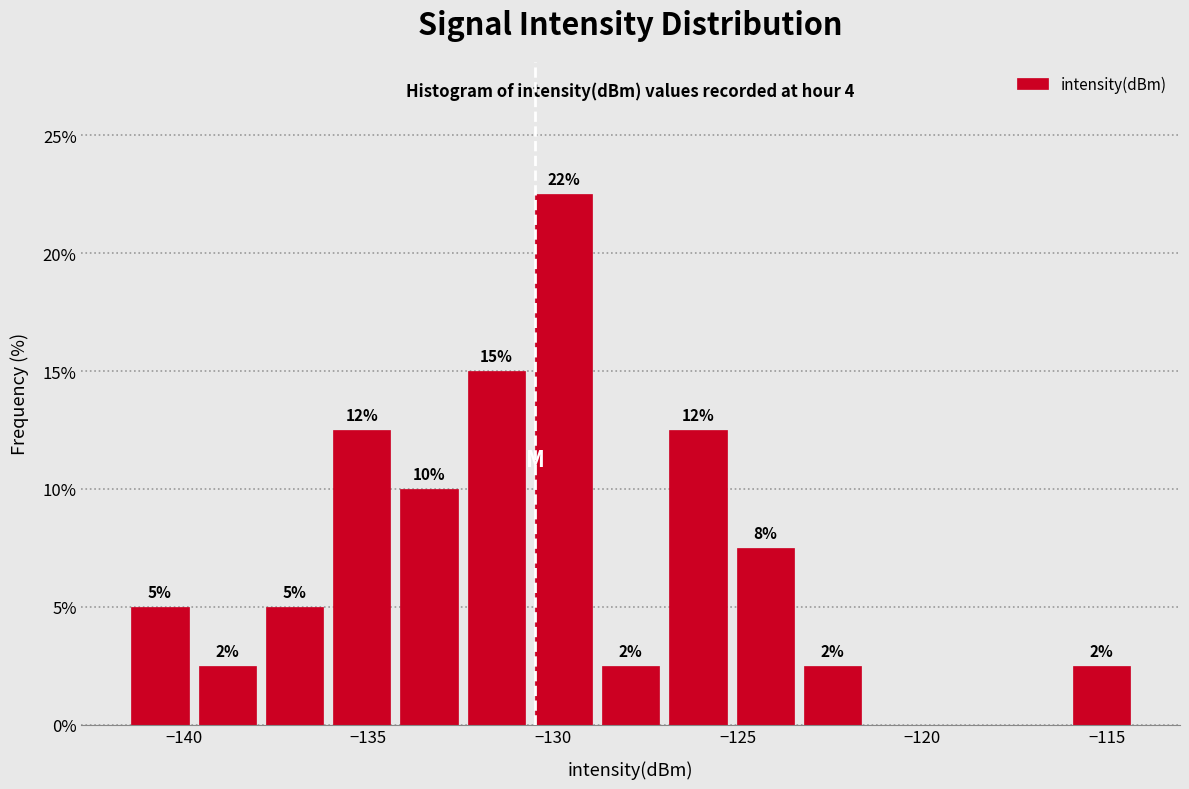

Read against the x-axis, roughly where is the centre of the tallest bar?

-129.5